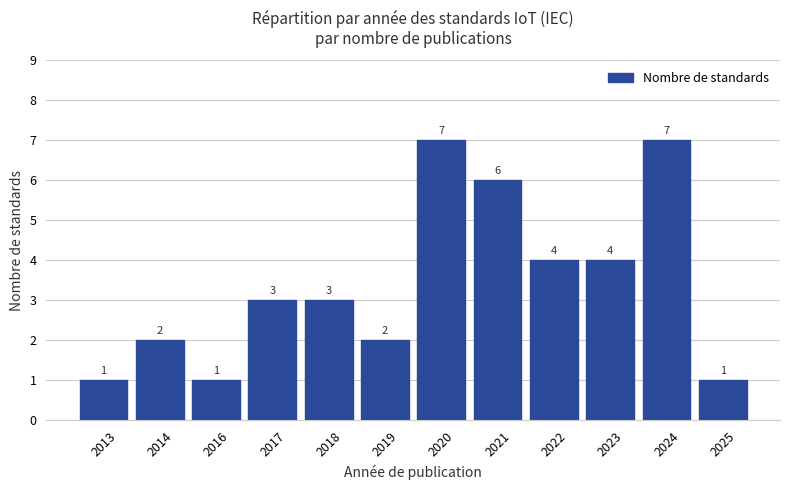

Approximately how many times larger is the value at 2014 compared to 2017?

0.7